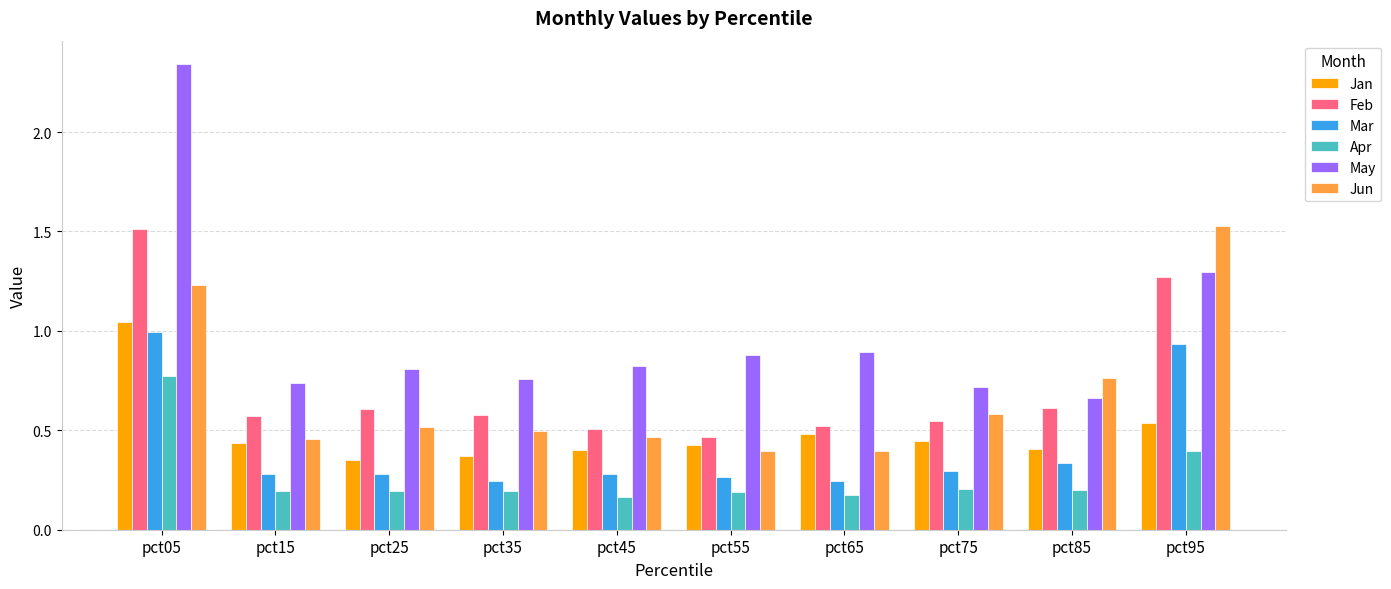

How many groups of bars are there?

10